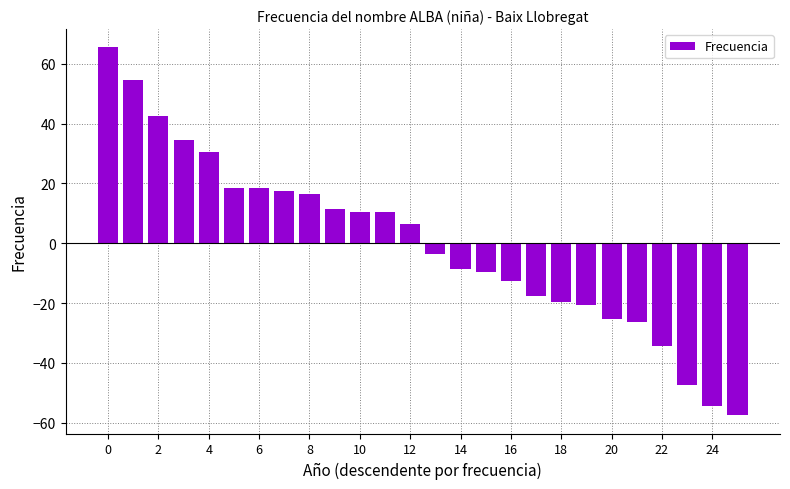

What is the difference between the second highest and second lowest values?

109.0